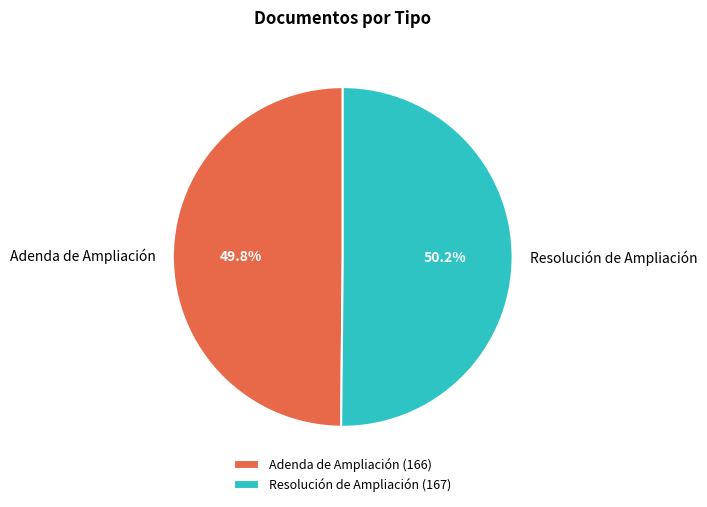

To the nearest percent, what is the combined percentage of Resolución de Ampliación and Adenda de Ampliación?

100%